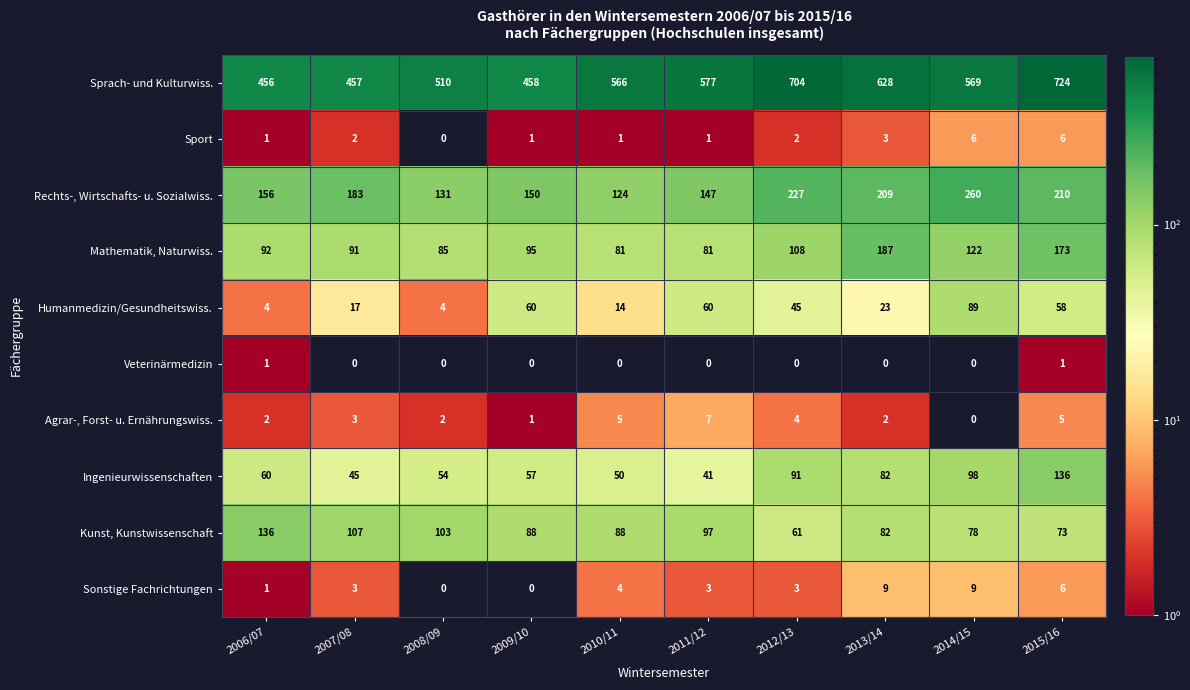

What is the total value across all series at 2011/12?

1014